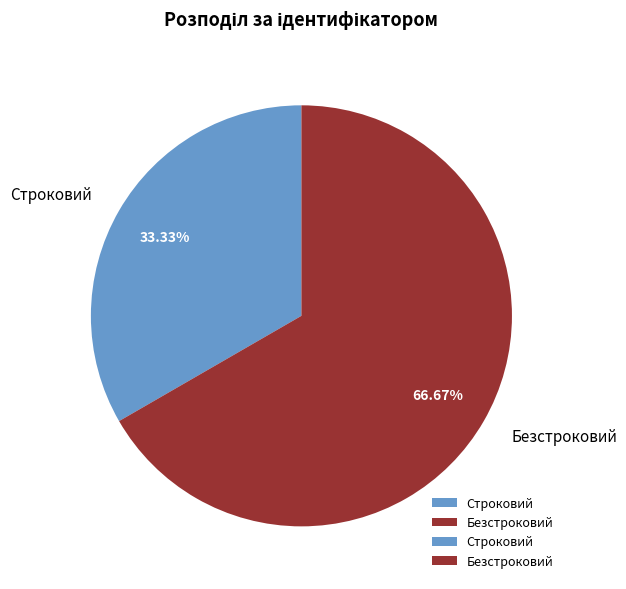

How many segments does this pie chart have?

2